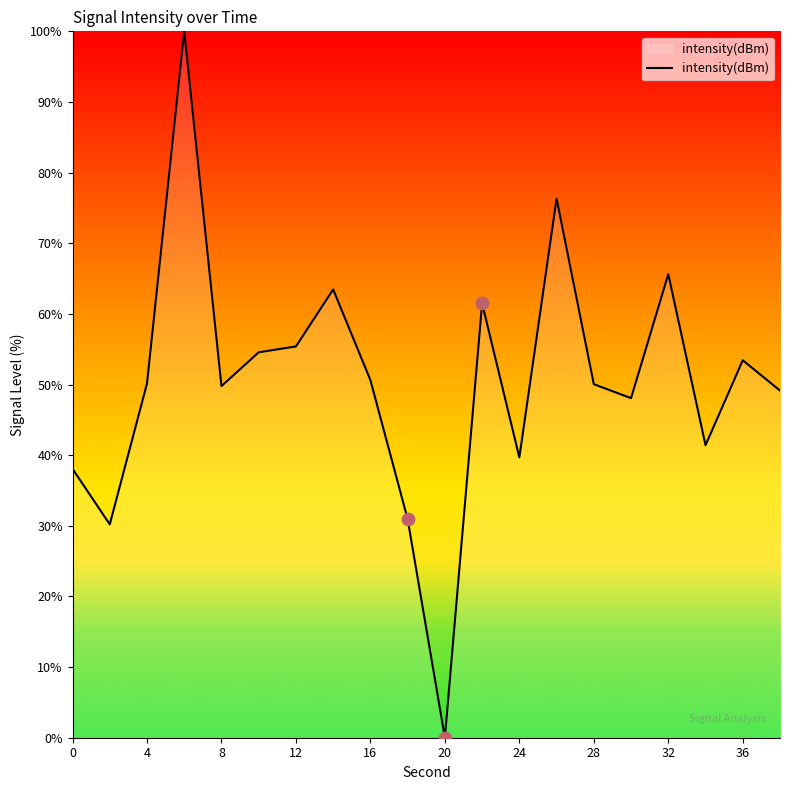

What is the greatest value displayed?

100.0